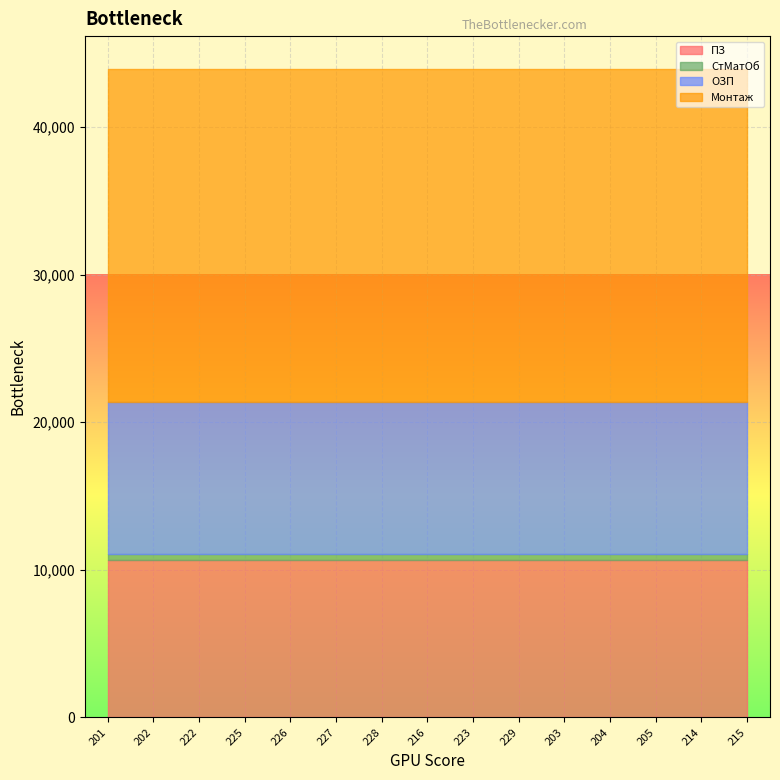

Reading right to left, list all the values displayed in this chart.

ПЗ: 10674.7	10674.7	10674.7	10674.7	10674.7	10674.7	10674.7	10674.7	10674.7	10674.7	10674.7	10674.7	10674.7	10674.7	10674.7
СтМатОб: 392.9	392.9	392.9	392.9	392.9	392.9	392.9	392.9	392.9	392.9	392.9	392.9	392.9	392.9	392.9
ОЗП: 10281.8	10281.8	10281.8	10281.8	10281.8	10281.8	10281.8	10281.8	10281.8	10281.8	10281.8	10281.8	10281.8	10281.8	10281.8
Монтаж: 22601.5	22601.5	22601.5	22601.5	22601.5	22601.5	22601.5	22601.5	22601.5	22601.5	22601.5	22601.5	22601.5	22601.5	22601.5